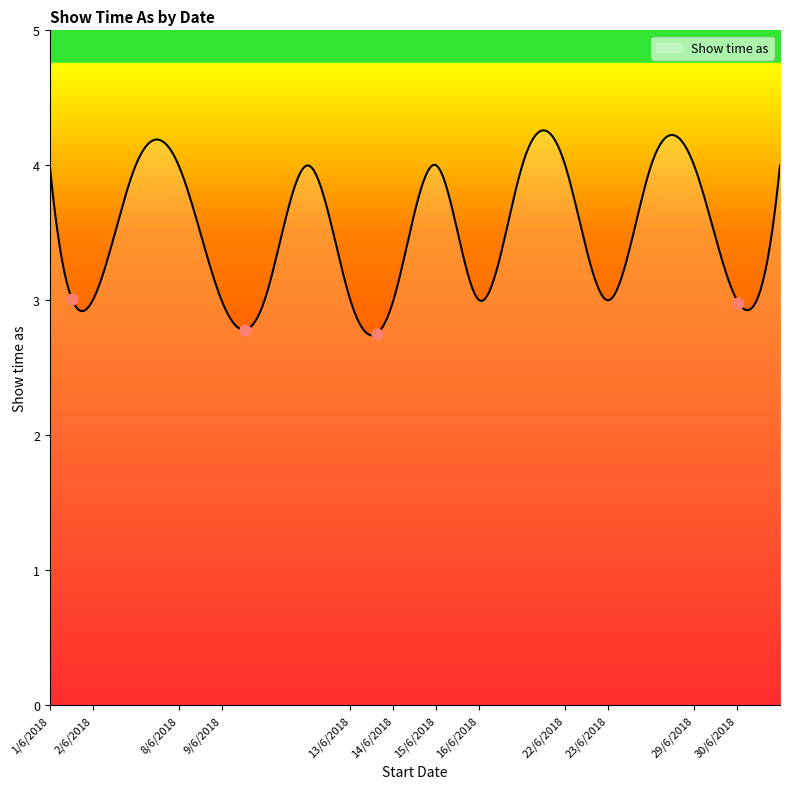

What is the minimum value shown in the chart?

2.7